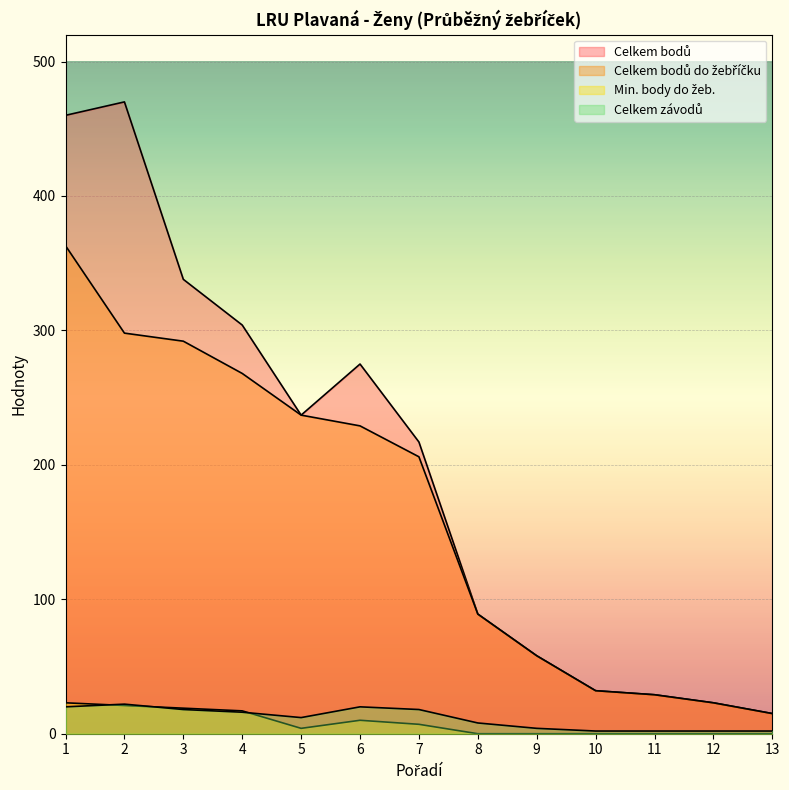

What is the difference between the highest and lowest values at 8?

89